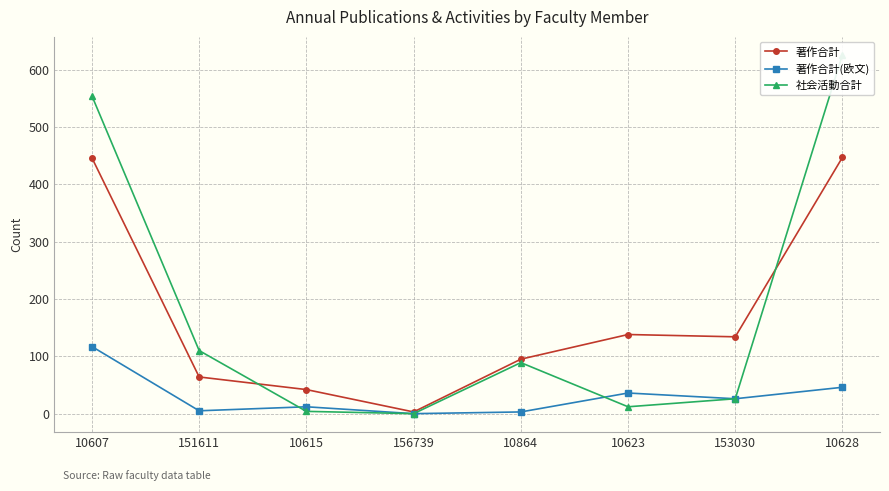

Which has a higher value, 151611 or 10607?

10607